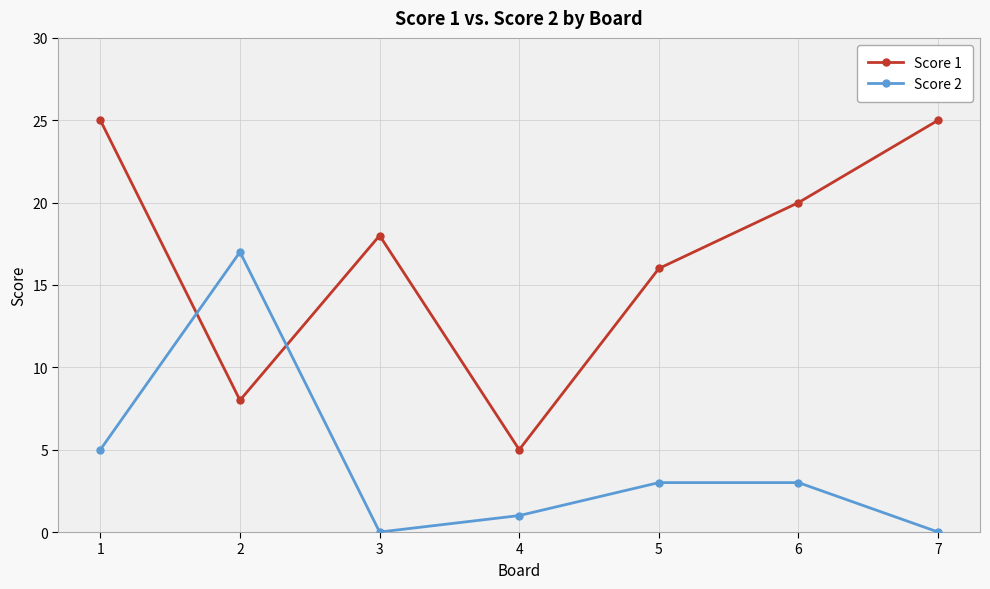

At which category does Score 1 reach its first local peak?

3